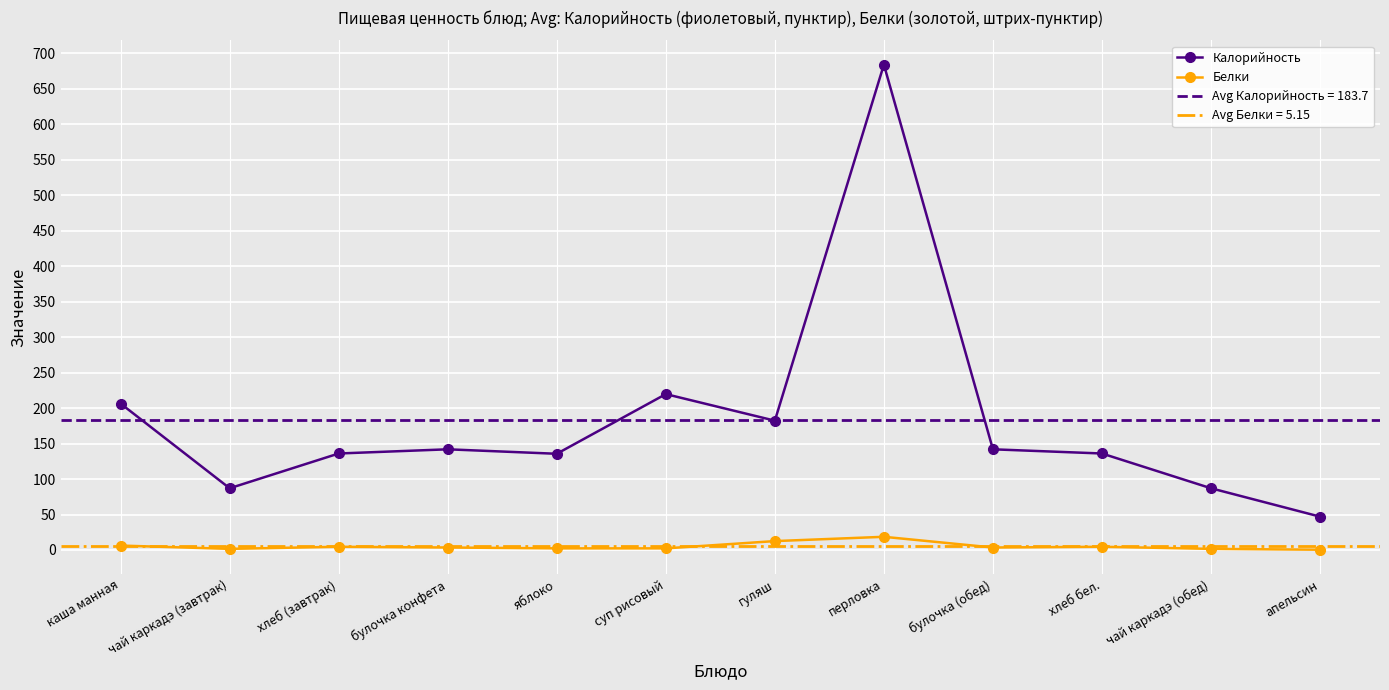

How many data points in Калорийность are less than 141?

6